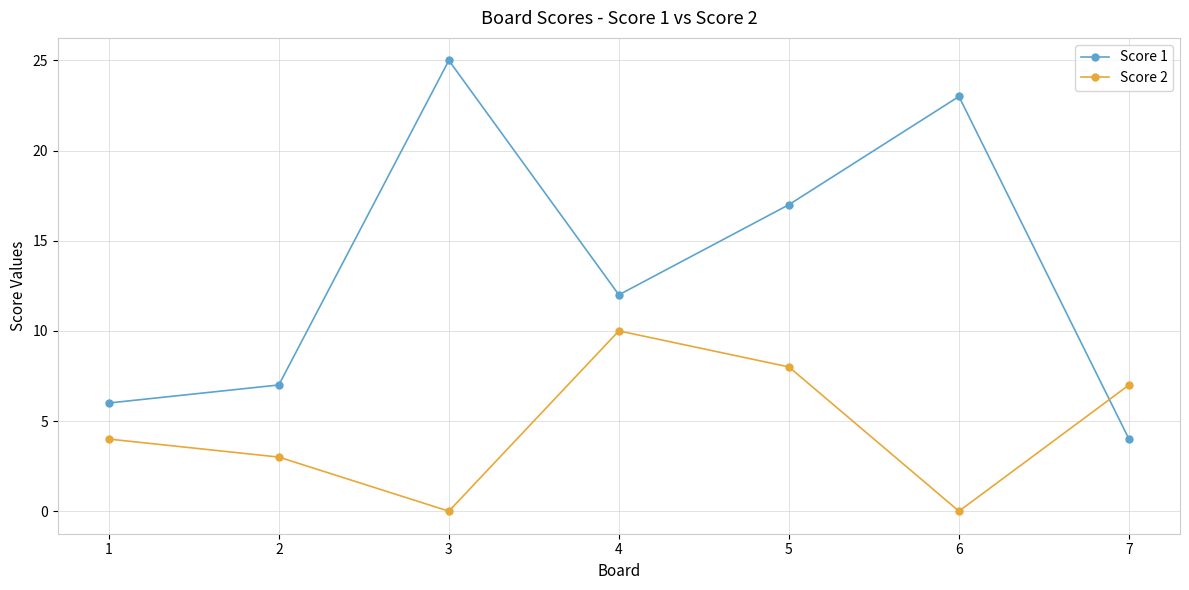

Which series has the widest spread of values?

Score 1